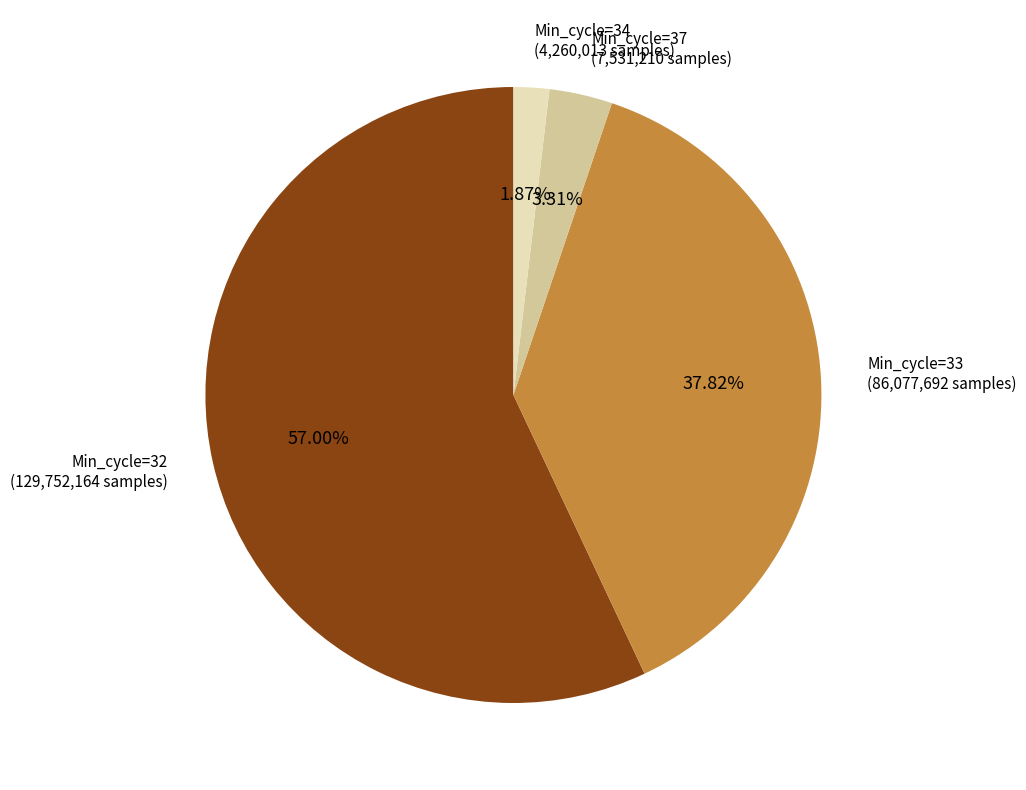

How many segments does this pie chart have?

4